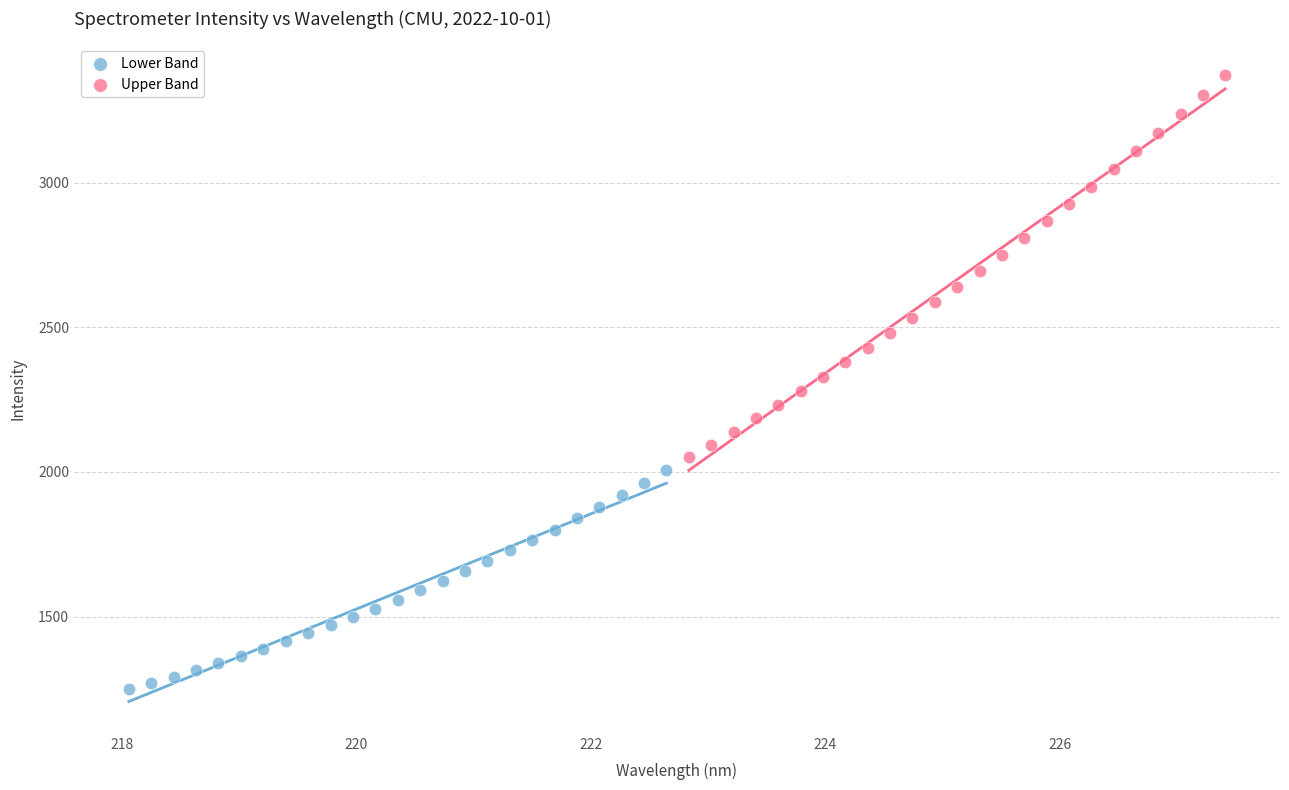

Which series contains the highest Y value?

Upper Band